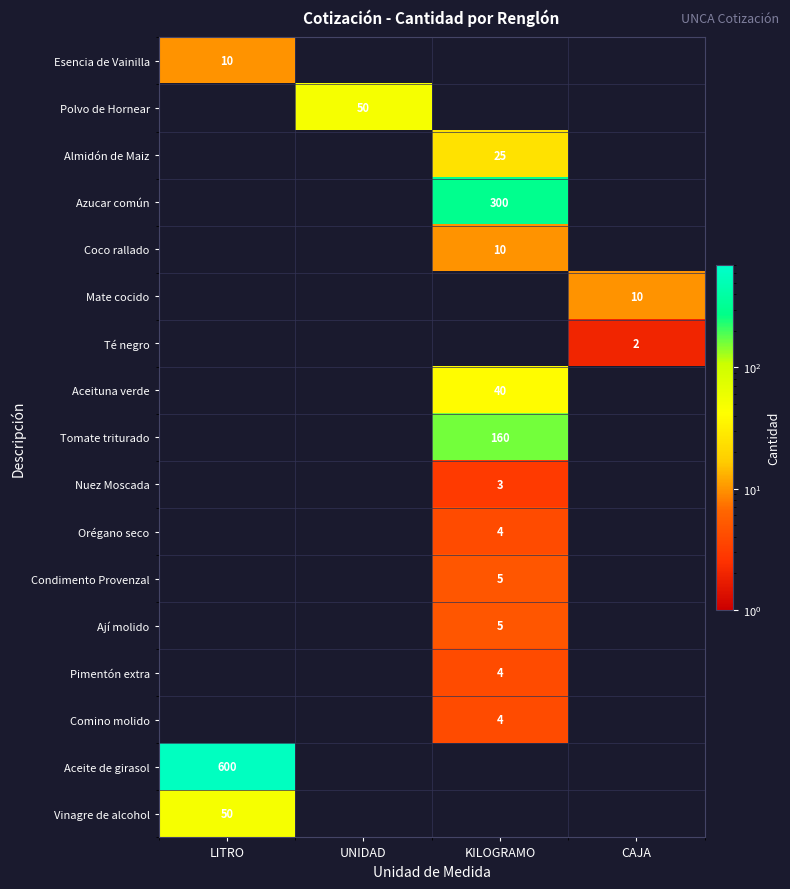

Is the value of Coco rallado at KILOGRAMO greater than the value of Comino molido at KILOGRAMO?

Yes